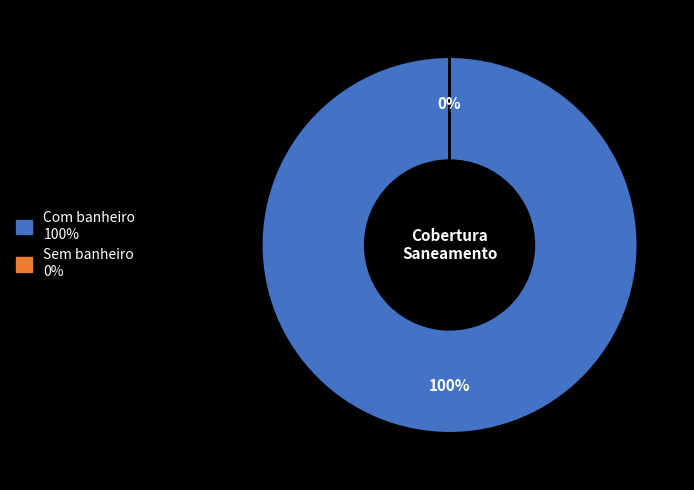

Does any single category account for the majority?

Yes